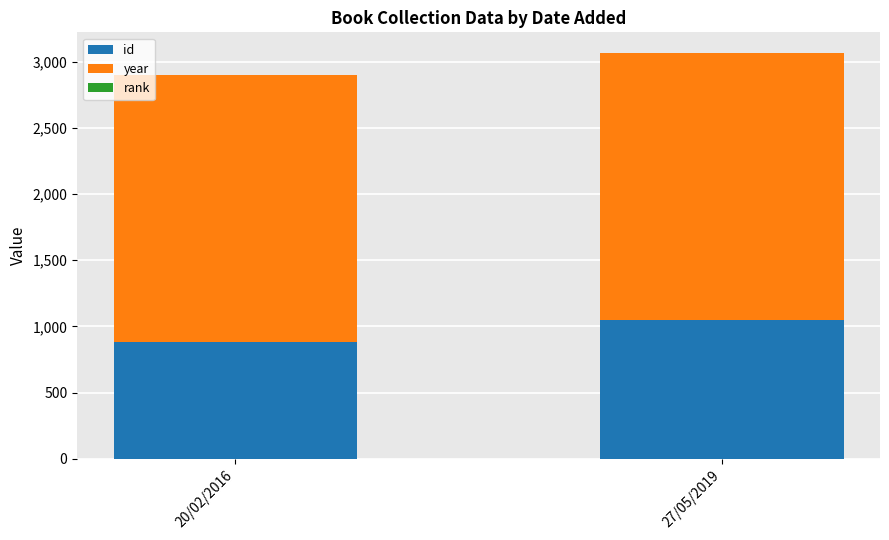

Does the chart contain stacked bars?

Yes